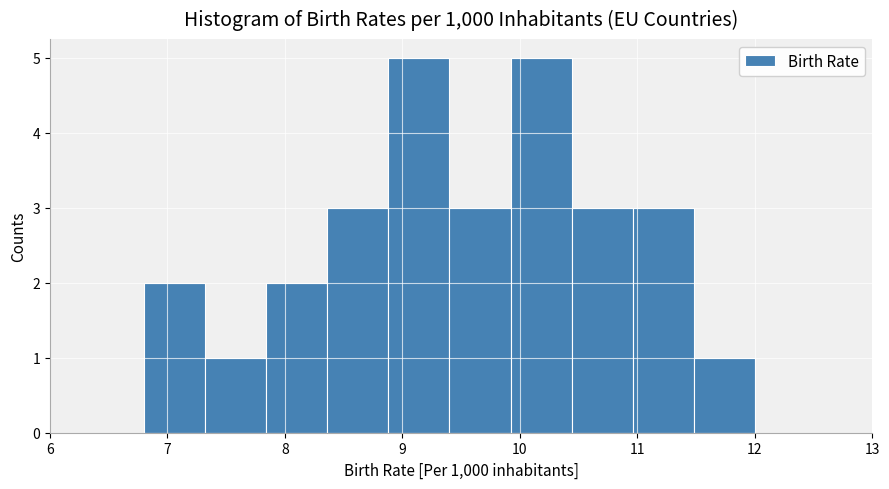

What is the height of the bar covering 8.36 to 8.88 on the x-axis? Neither the bar edges nor the heights are printed on the chart, so give them approximately, as read against the axes.

3